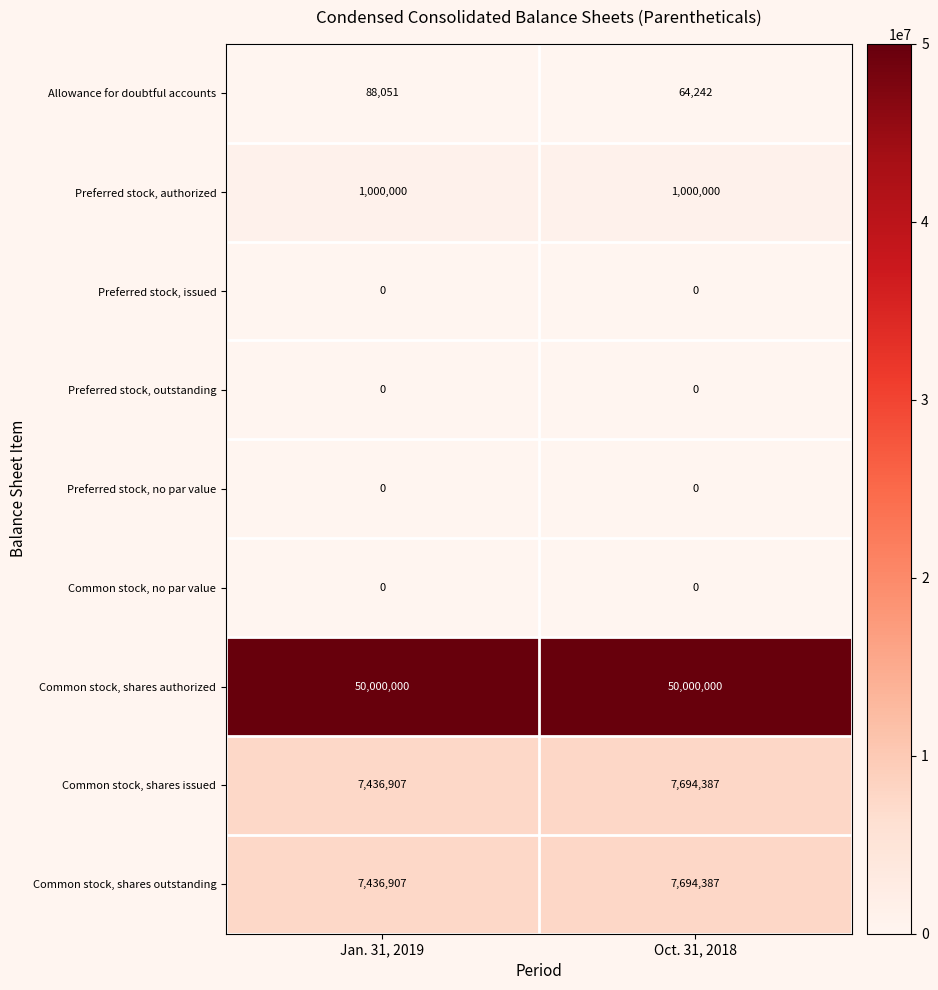

Is it true that Common stock, shares authorized equals 50000000 at Jan. 31, 2019?

True